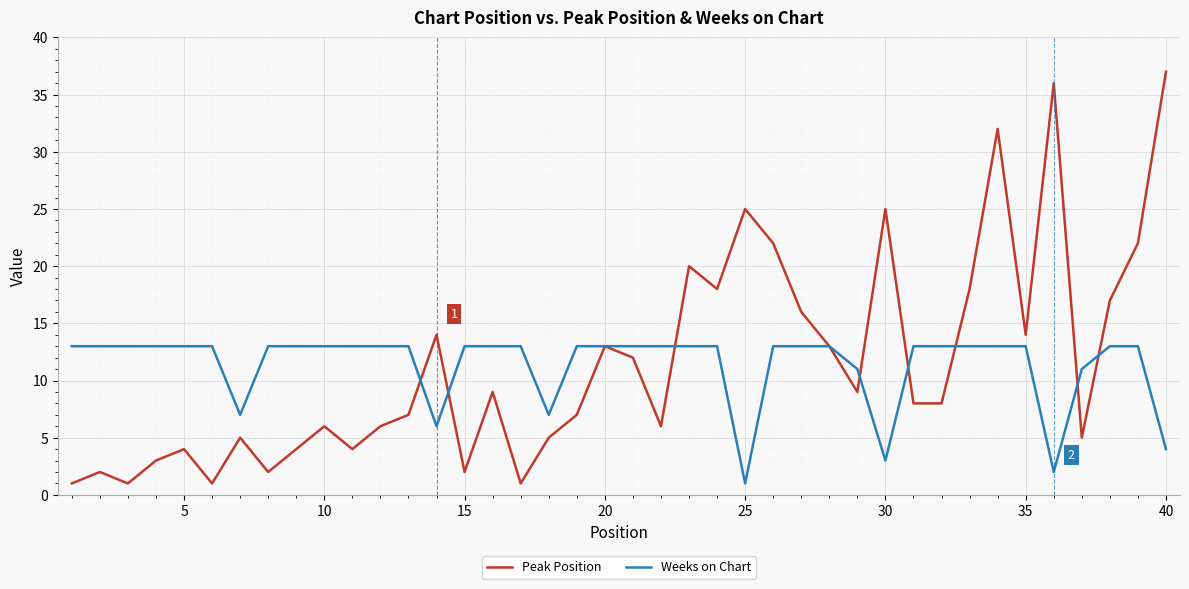

Rank the series by their maximum value, from highest to lowest.

Peak Position, Weeks on Chart